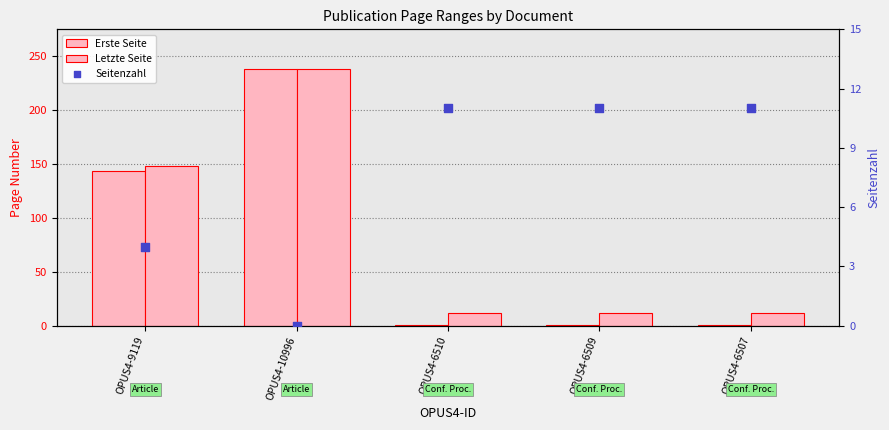

Which series has the largest total across all categories?

Letzte Seite